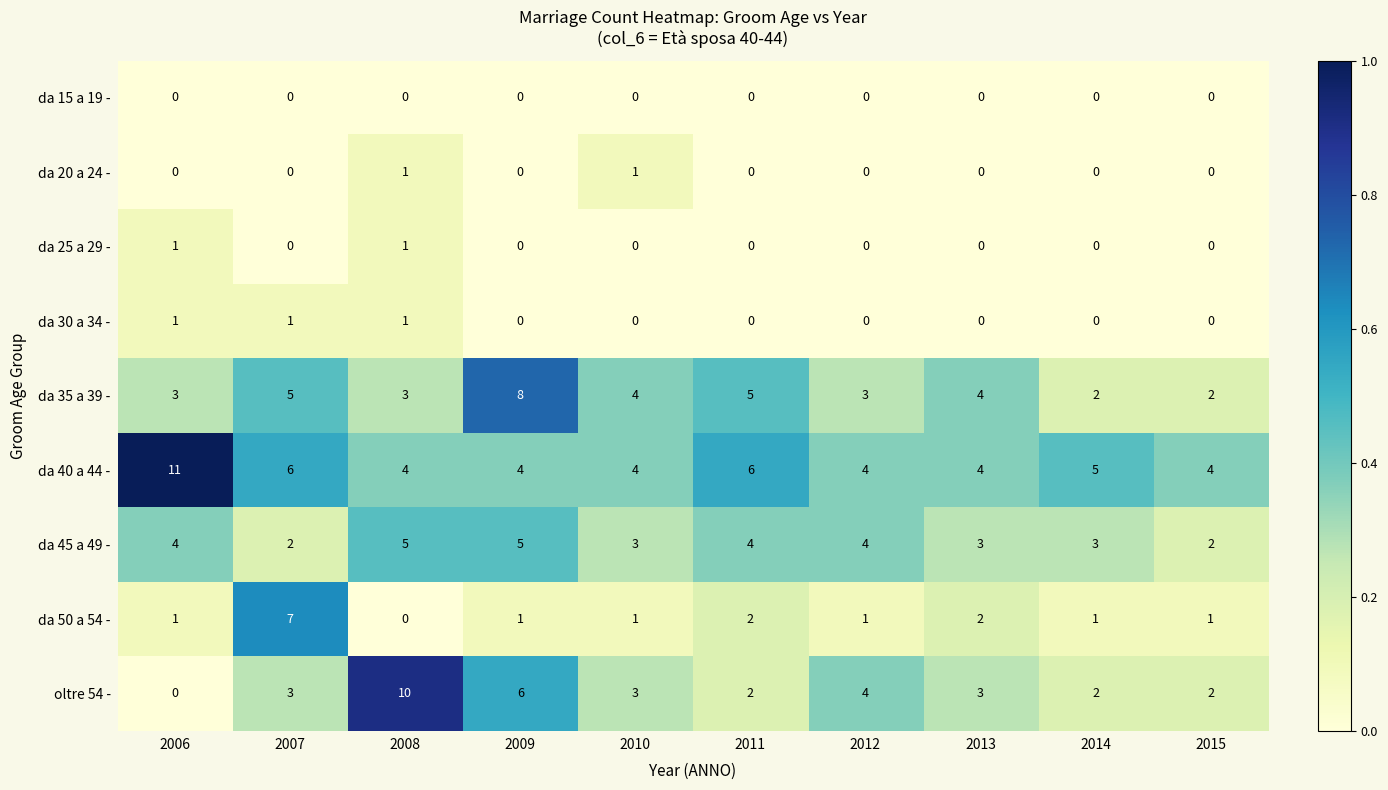

True or false: da 30 a 34 - has a value of 0 at 2009.

True